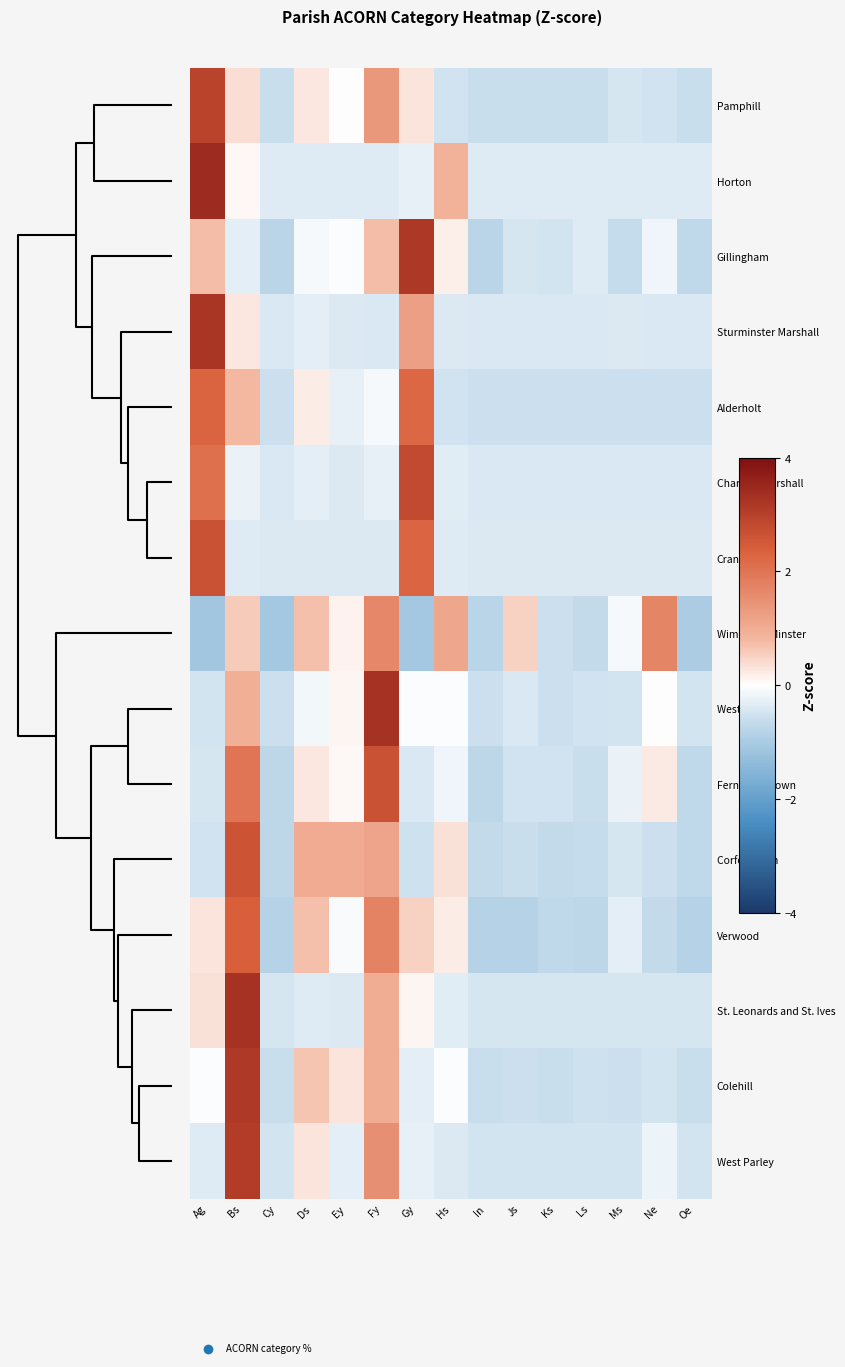

Rank the series by their maximum value, from highest to lowest.

Horton, West Moors, St. Leonards and St. Ives, Sturminster Marshall, Gillingham, Colehill, West Parley, Pamphill, Charlton Marshall, Cranborne, Ferndown Town, Corfe Mullen, Verwood, Alderholt, Wimborne Minster